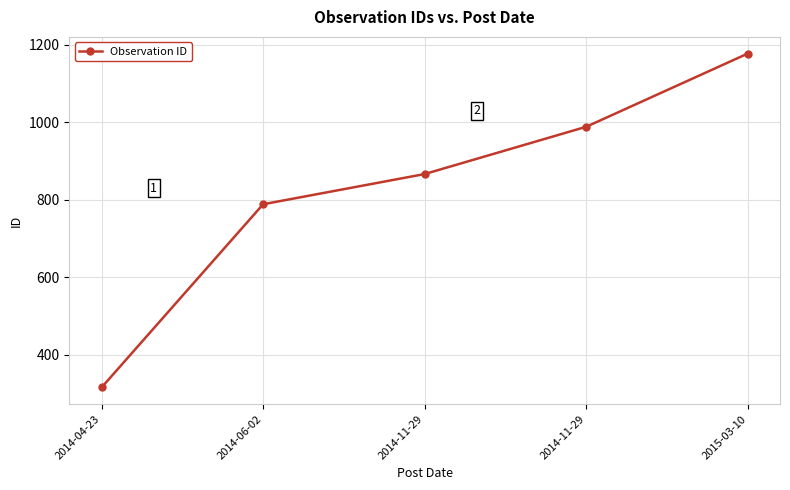

The value at 2014-04-23 is 151. True or false?

False